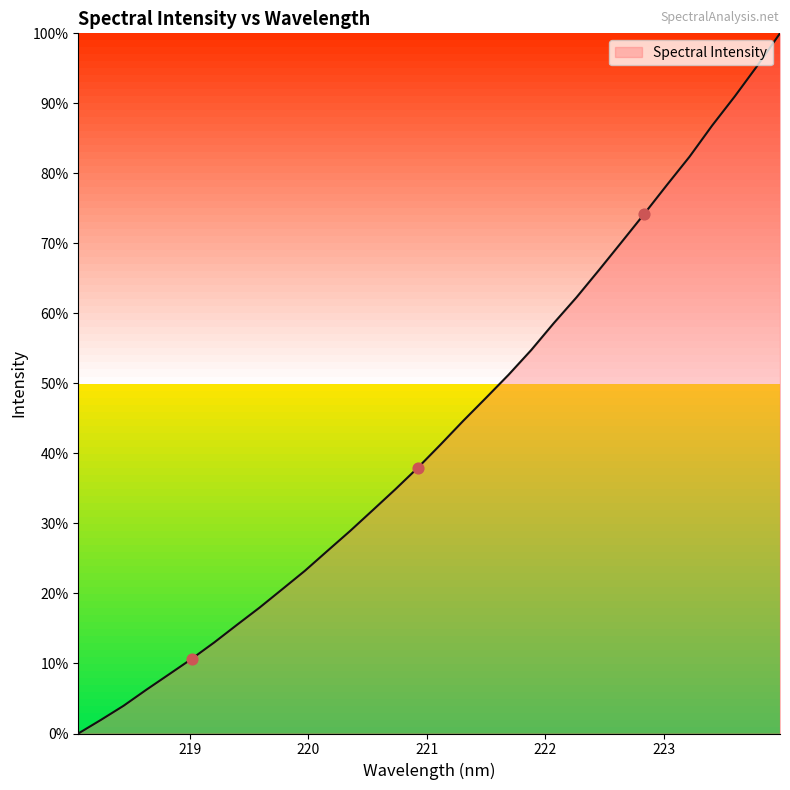

What is the difference between the maximum and minimum values?

100.0